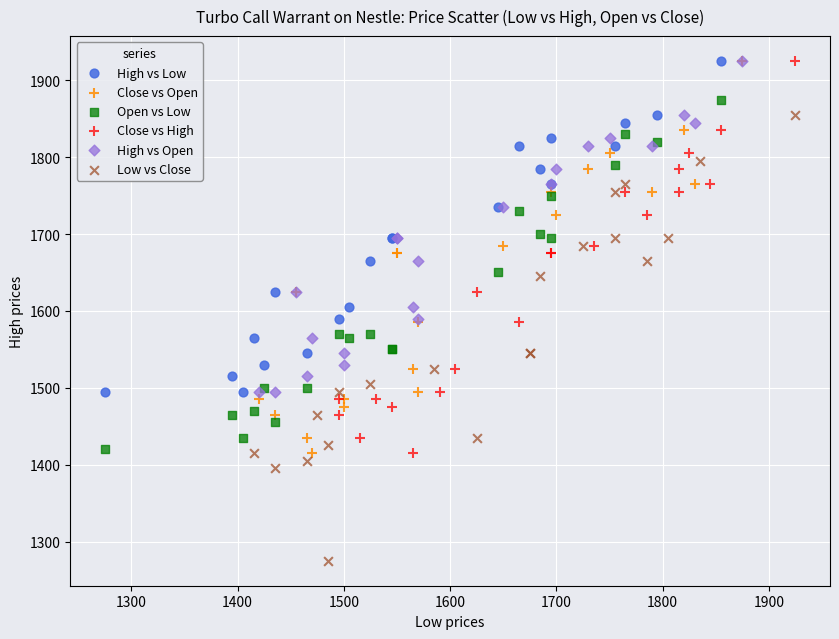

What are all the series names shown in the legend?

High vs Low, Close vs Open, Open vs Low, Close vs High, High vs Open, Low vs Close